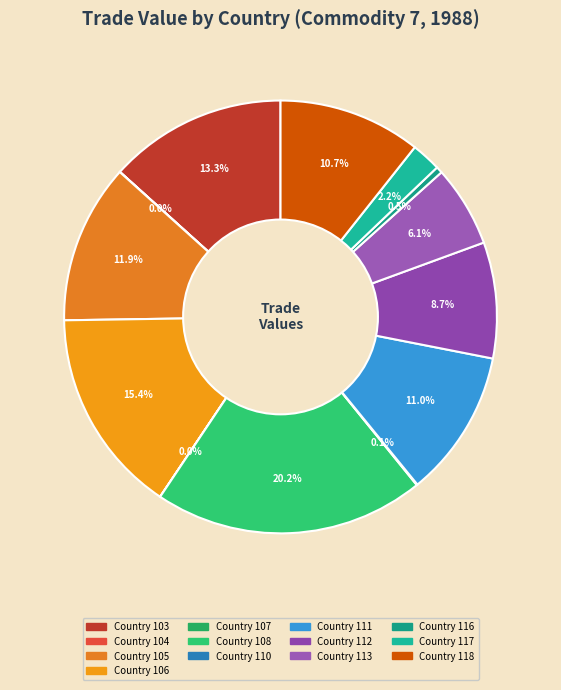

Does any single category account for the majority?

No